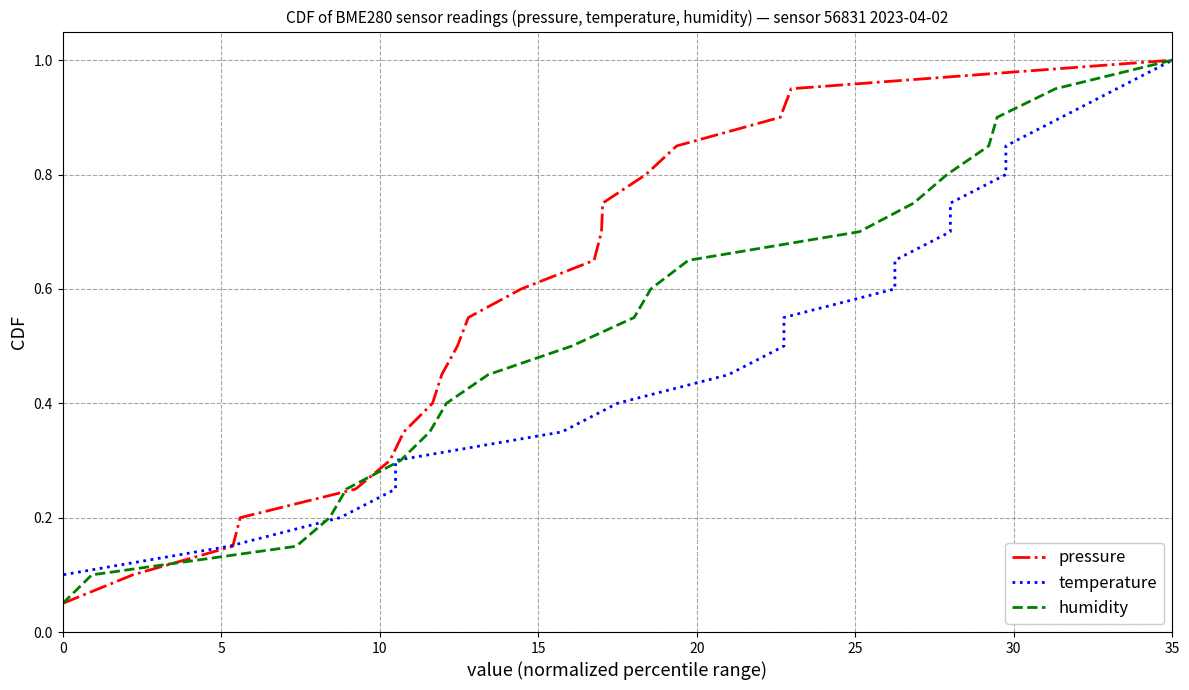

What is the maximum value for pressure?

1.0